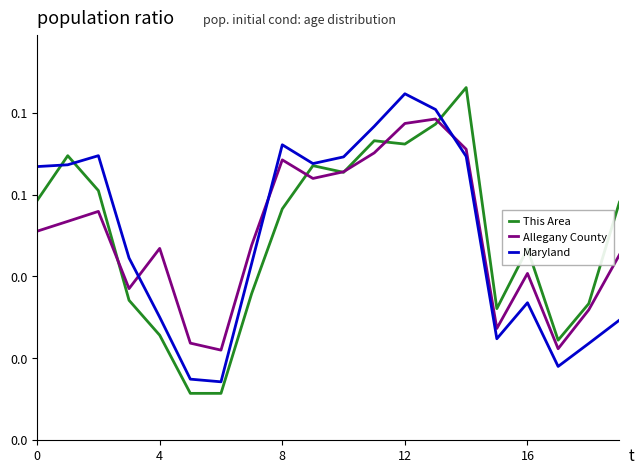

What are all the series names shown in the legend?

This Area, Allegany County, Maryland